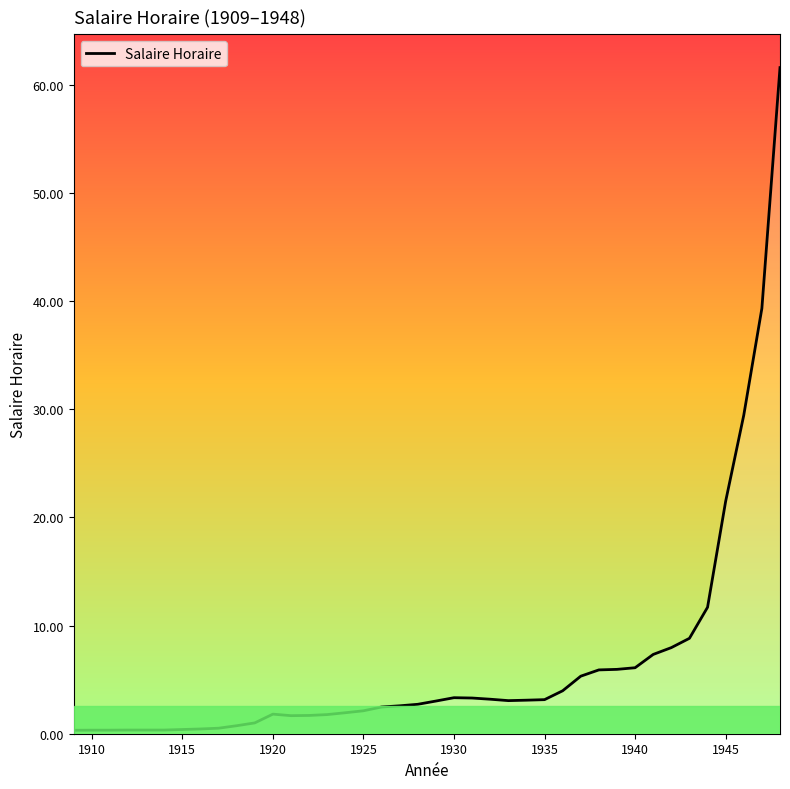

Reading left to right, what are all the values shown in this chart?

0.3	0.3	0.3	0.3	0.3	0.3	0.4	0.4	0.5	0.7	1.0	1.8	1.7	1.7	1.8	1.9	2.1	2.5	2.6	2.7	3.0	3.3	3.3	3.2	3.1	3.1	3.1	4.0	5.3	5.9	6.0	6.1	7.3	8.0	8.8	11.7	21.5	29.4	39.3	61.6